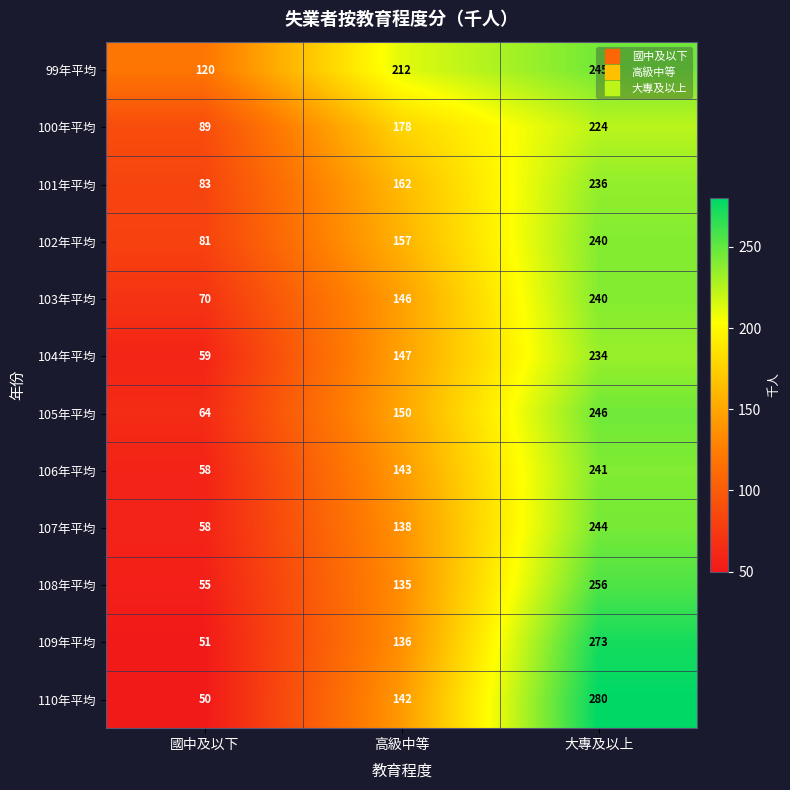

How many distinct data groups are displayed?

12